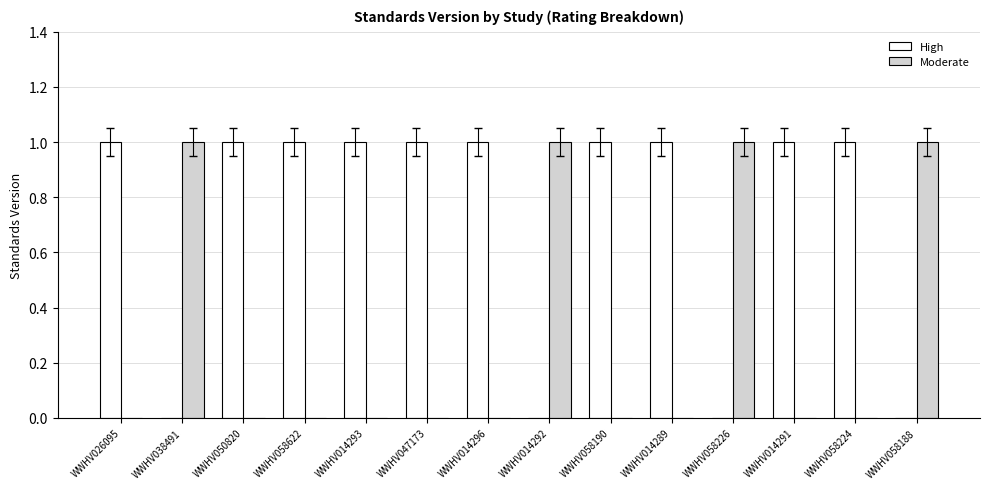

What is the sum of all High values?

10